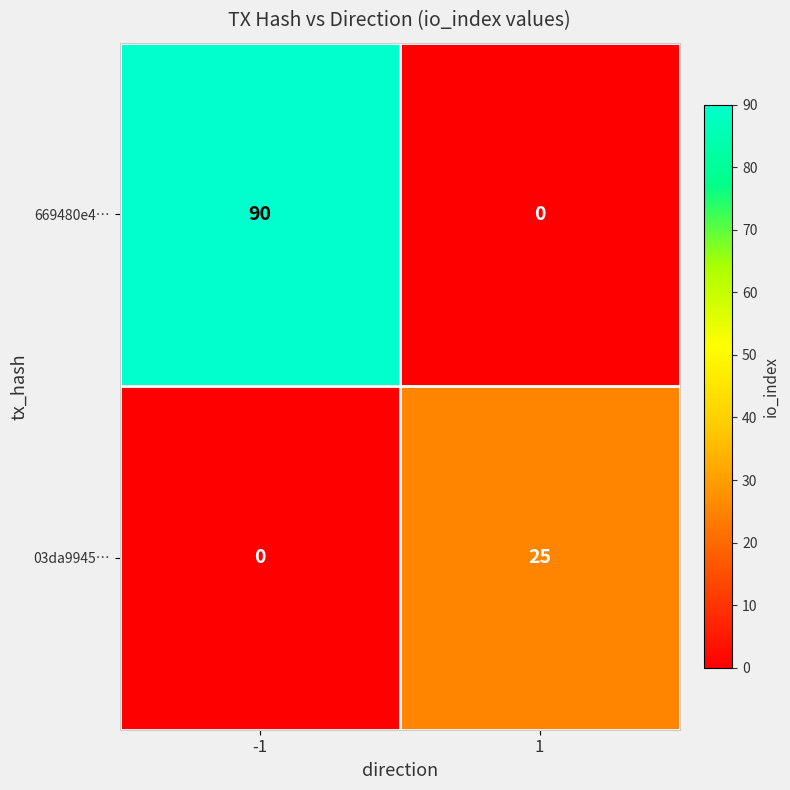

The value of 669480e4… at 1 is 0. True or false?

True